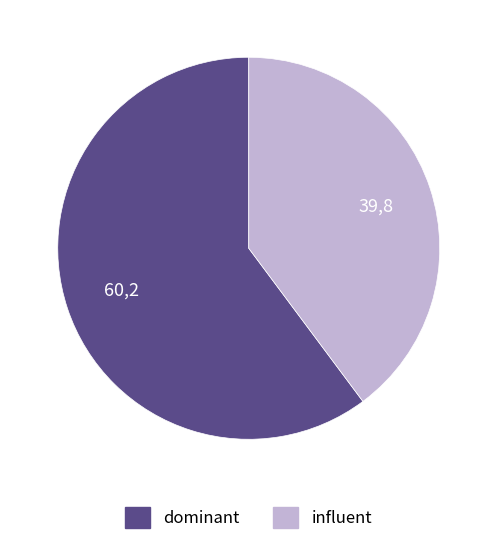

Does any single category account for the majority?

Yes